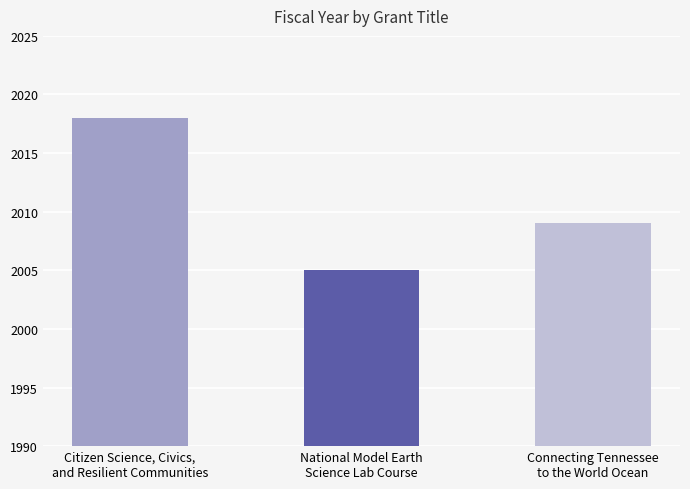

Approximately how many times larger is the value at Connecting Tennessee
to the World Ocean compared to National Model Earth
Science Lab Course?

1.0